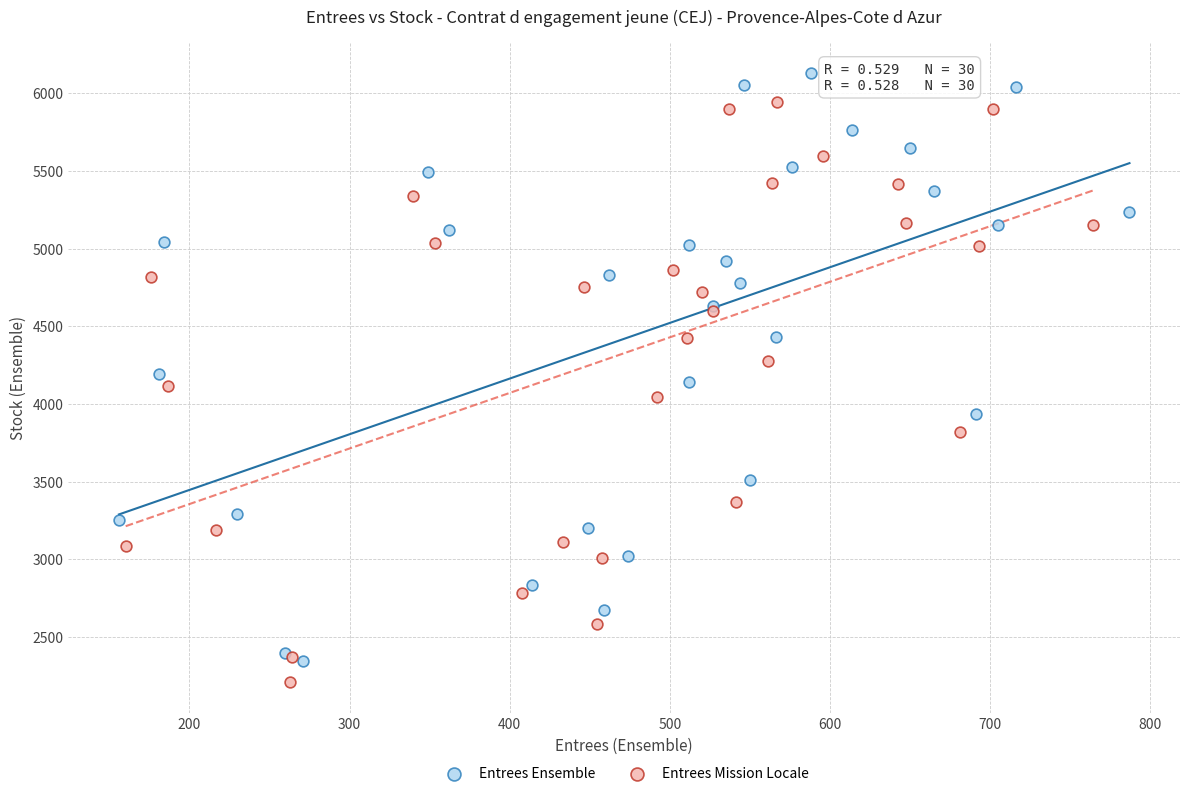

Which series reaches the maximum Y coordinate?

Entrees Ensemble